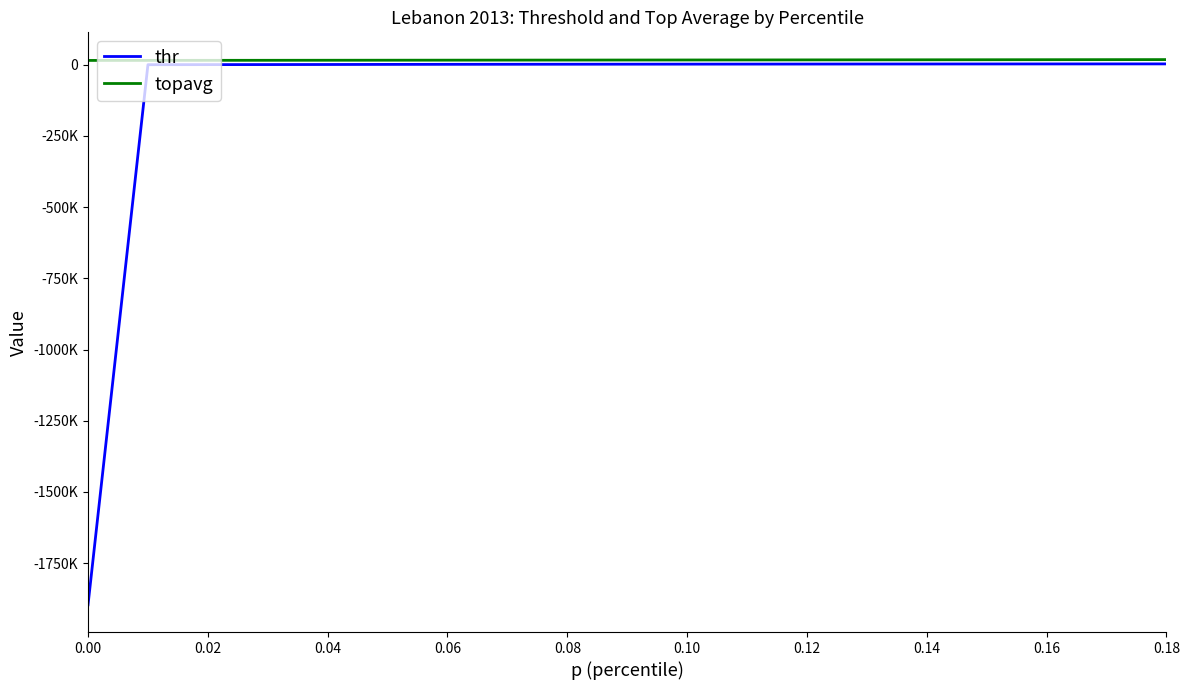

What is the average value of the topavg series?

16119.5